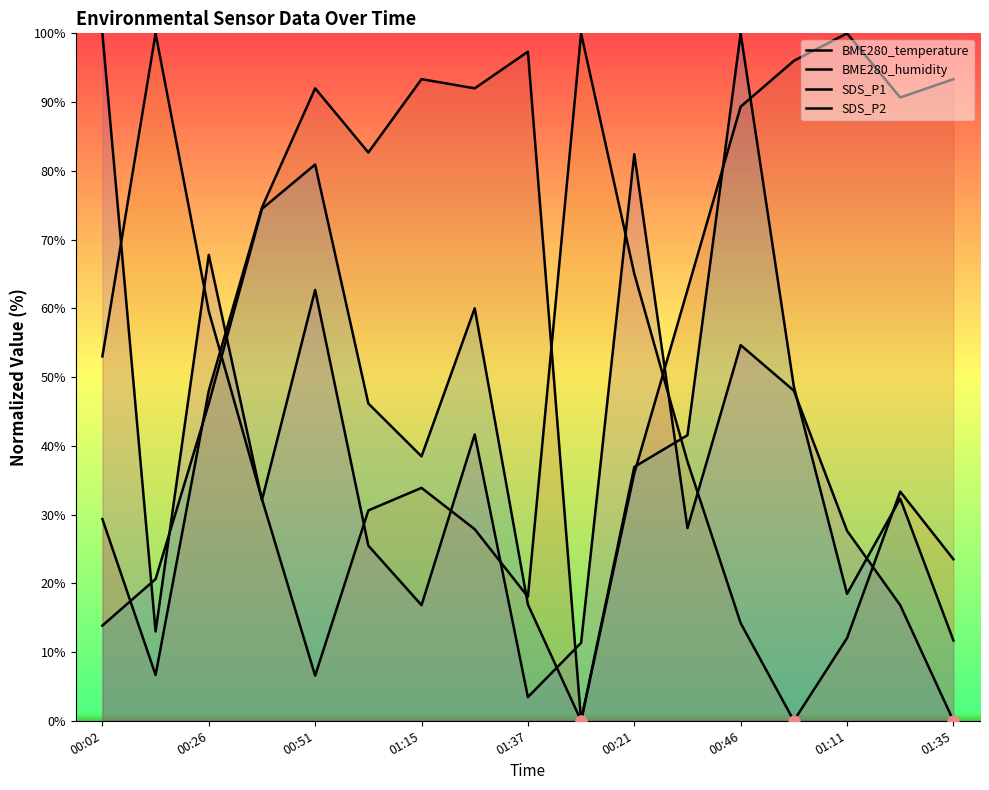

At which category is the sum across all series the highest?

00:46